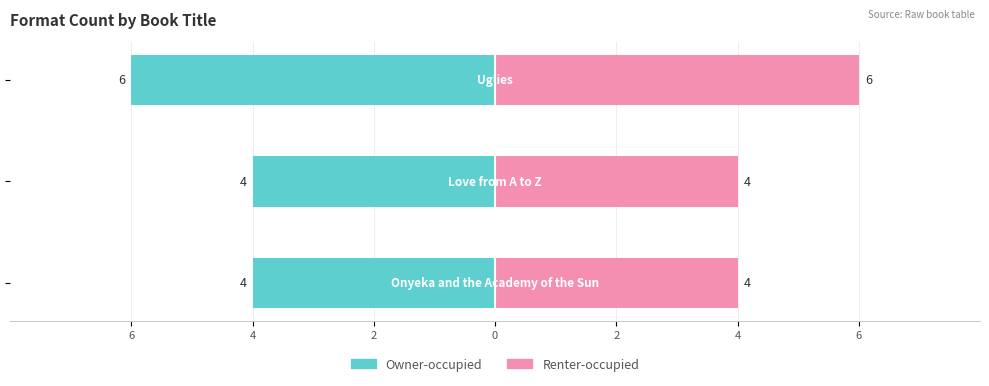

The value of Owner-occupied at 4 is -1. True or false?

False